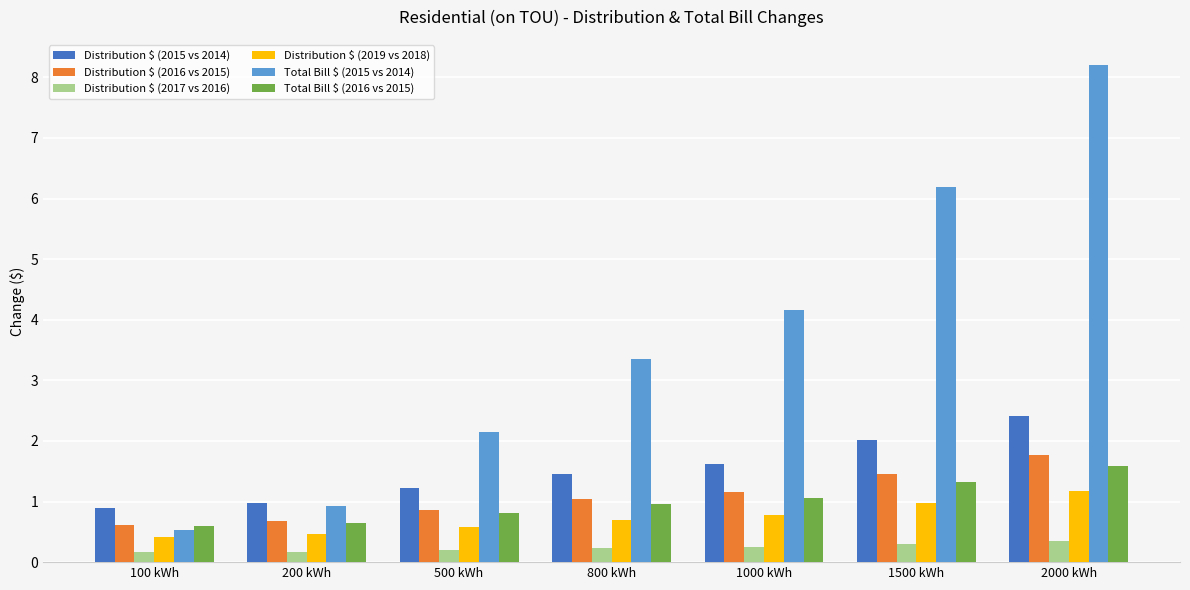

Which series has the largest total across all categories?

Total Bill $ (2015 vs 2014)